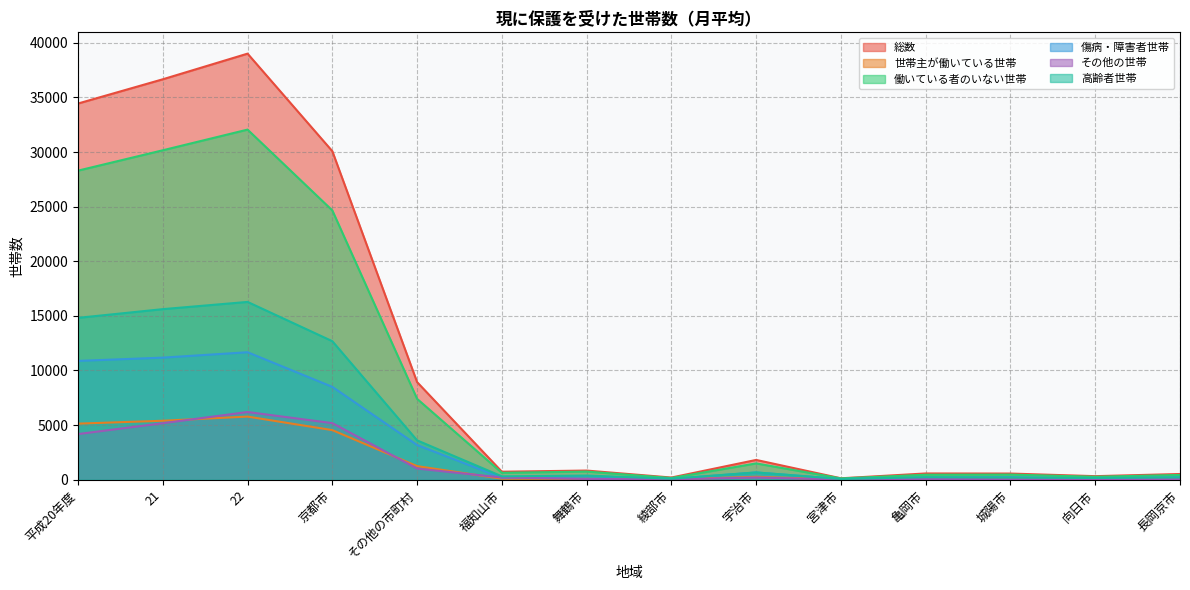

Is the value of 総数 at 舞鶴市 greater than the value of 働いている者のいない世帯 at 宇治市?

No